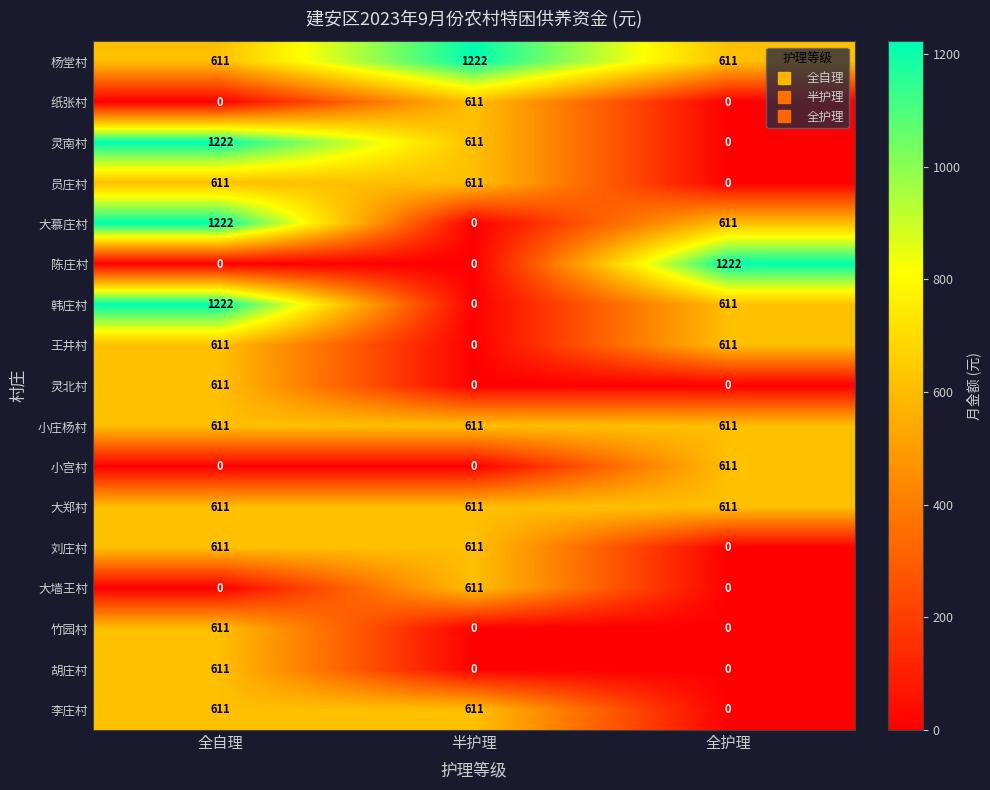

The value of 刘庄村 at 全护理 is 0. True or false?

True